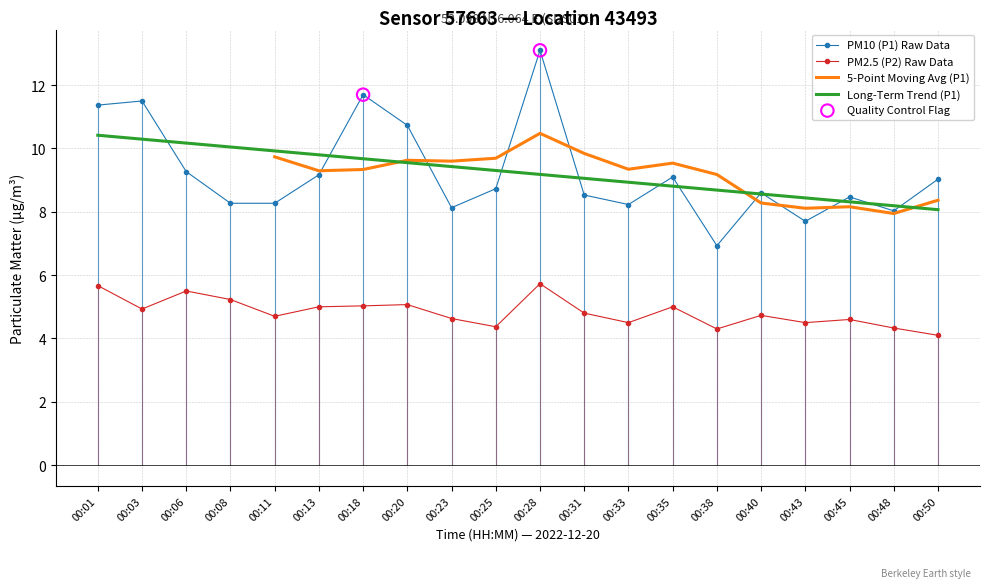

At which category is the sum across all series the highest?

00:28